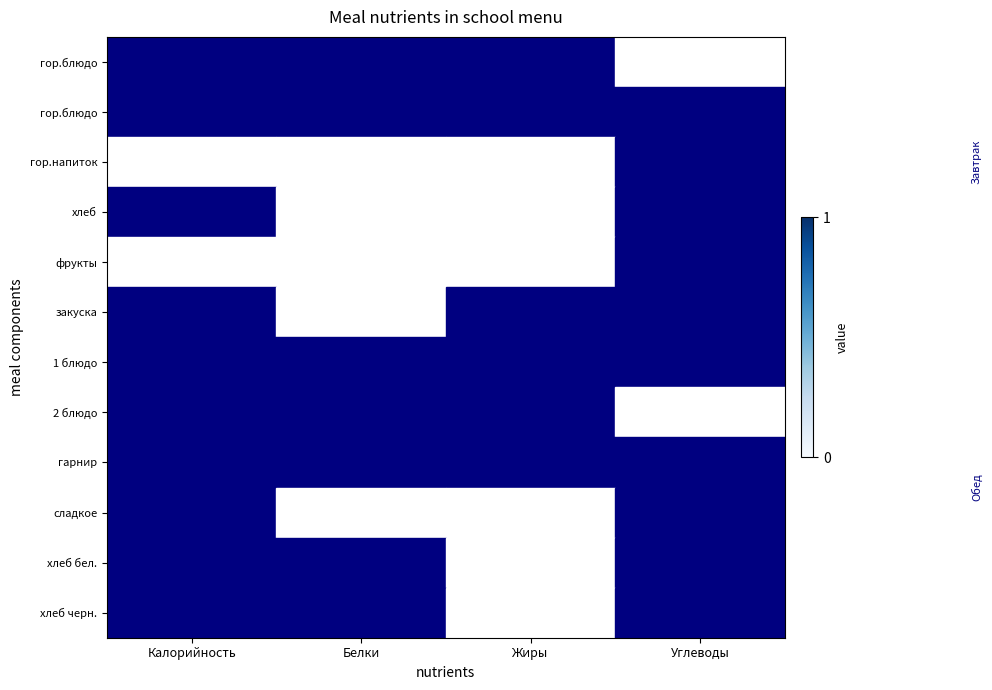

What is the spread (max minus min) of values at Калорийность?

0.9